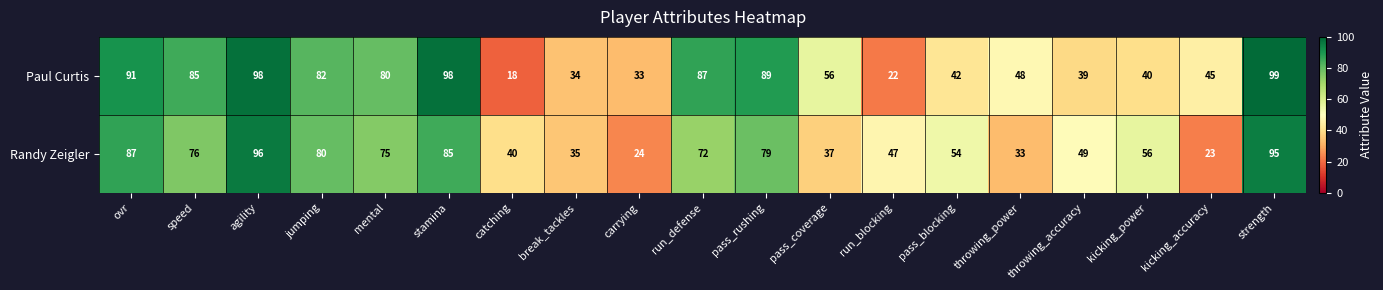

Rank the categories by Randy Zeigler value from lowest to highest.

kicking_accuracy, carrying, throwing_power, break_tackles, pass_coverage, catching, run_blocking, throwing_accuracy, pass_blocking, kicking_power, run_defense, mental, speed, pass_rushing, jumping, stamina, ovr, strength, agility